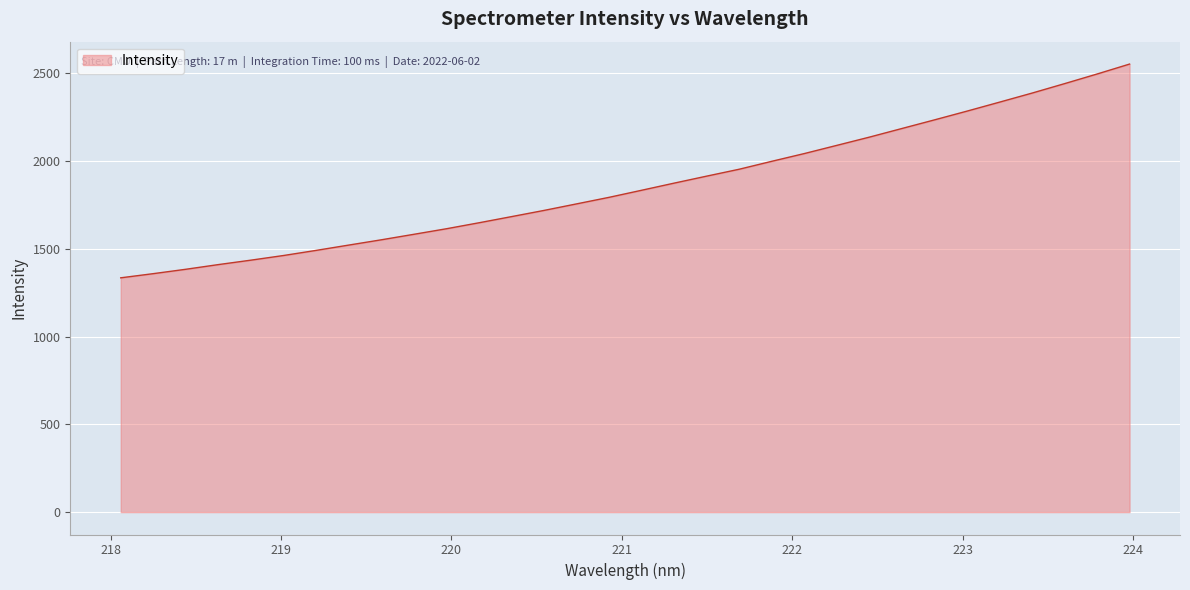

What is the minimum value shown in the chart?

1335.2